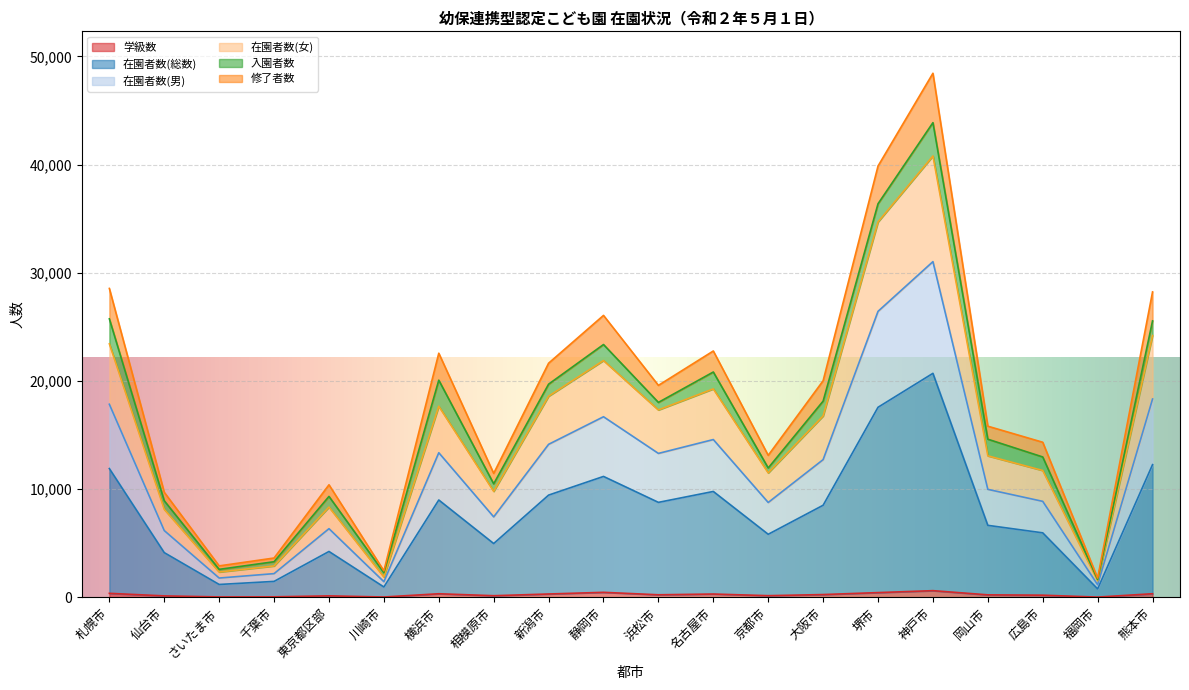

What are all the series names shown in the legend?

学級数, 在園者数(総数), 在園者数(男), 在園者数(女), 入園者数, 修了者数